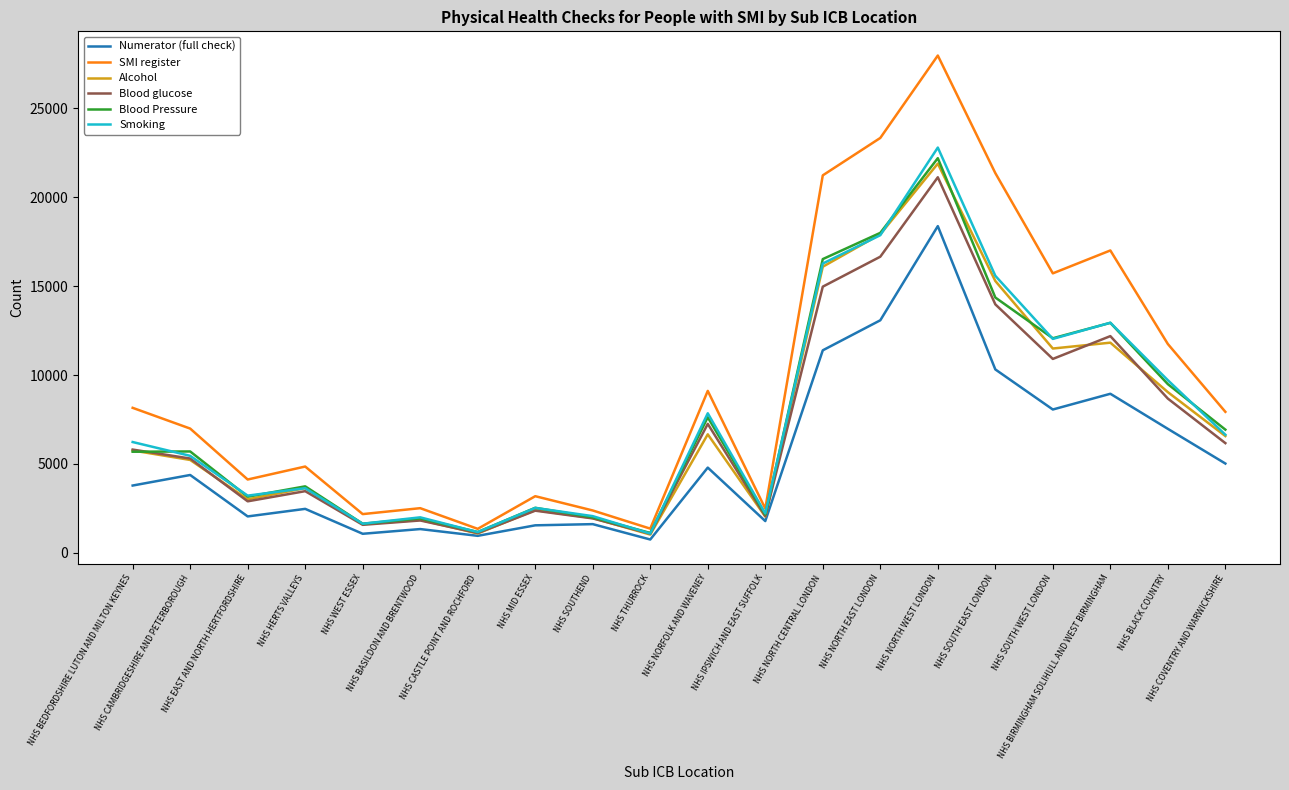

Is this an area chart (filled region under the line)?

No